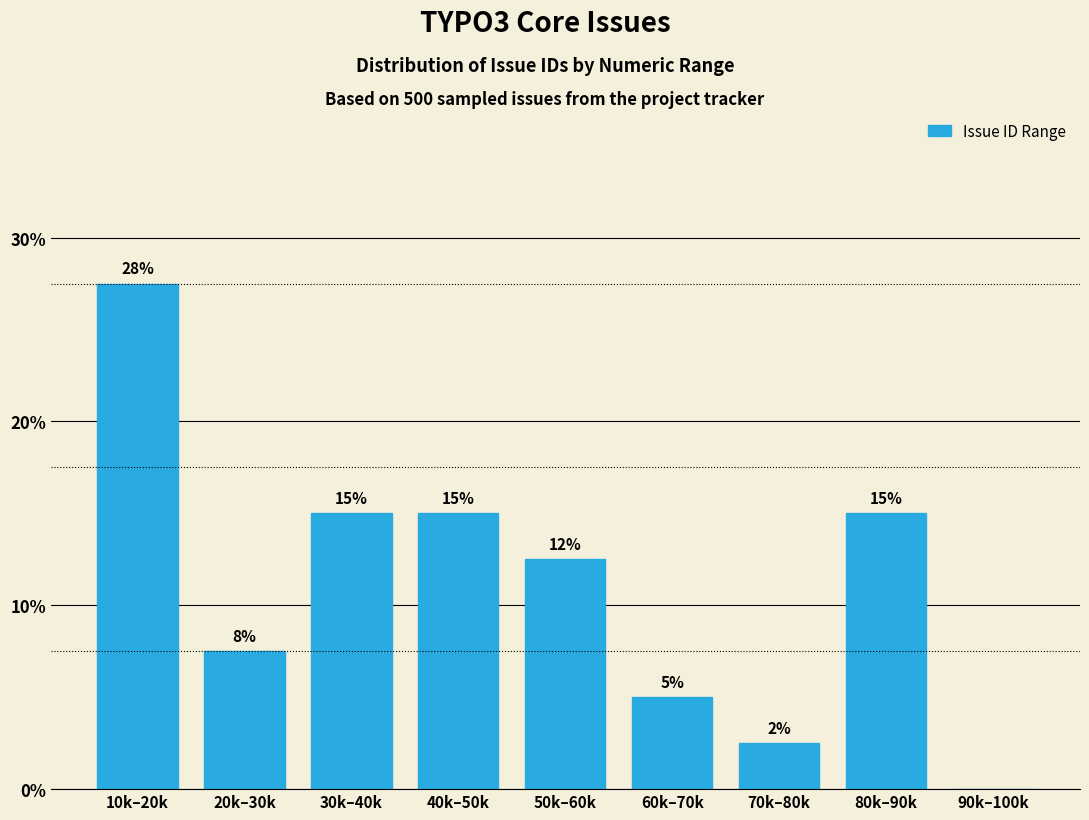

Where is the data nearest to the value 13?

50k–60k